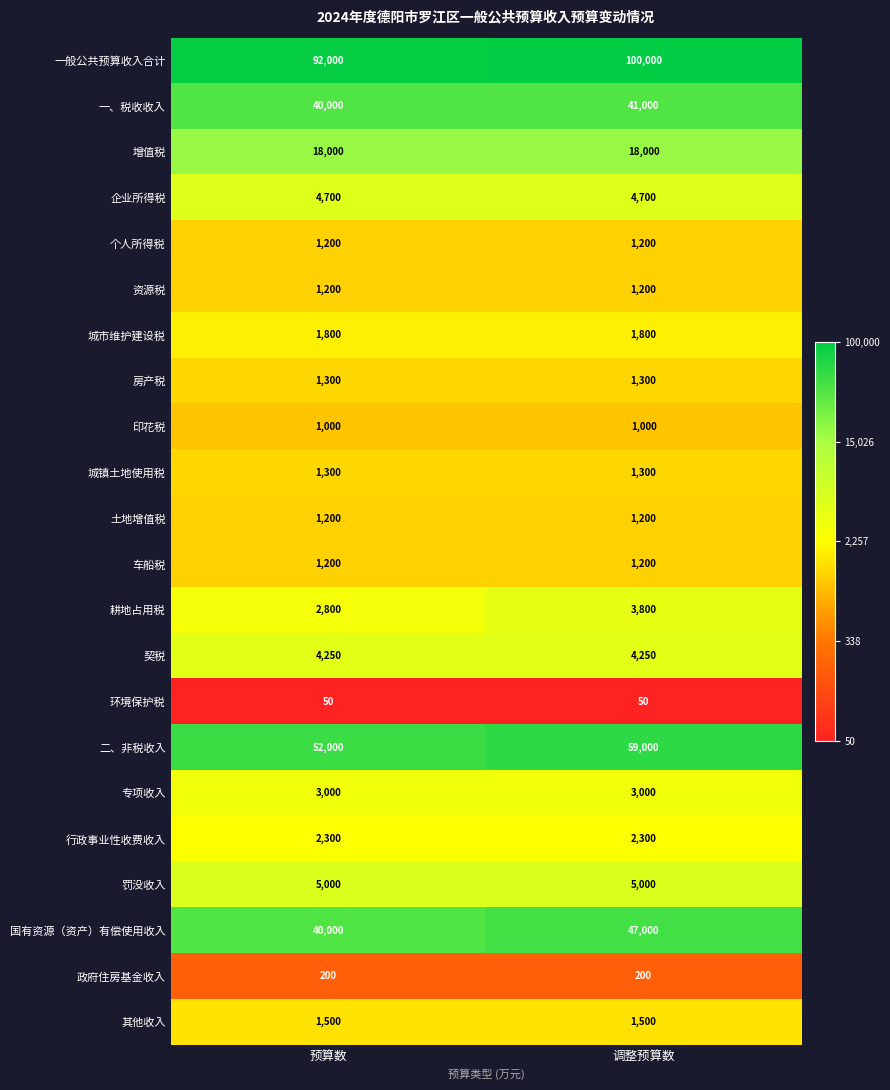

Which series has the largest range (max minus min)?

一般公共预算收入合计